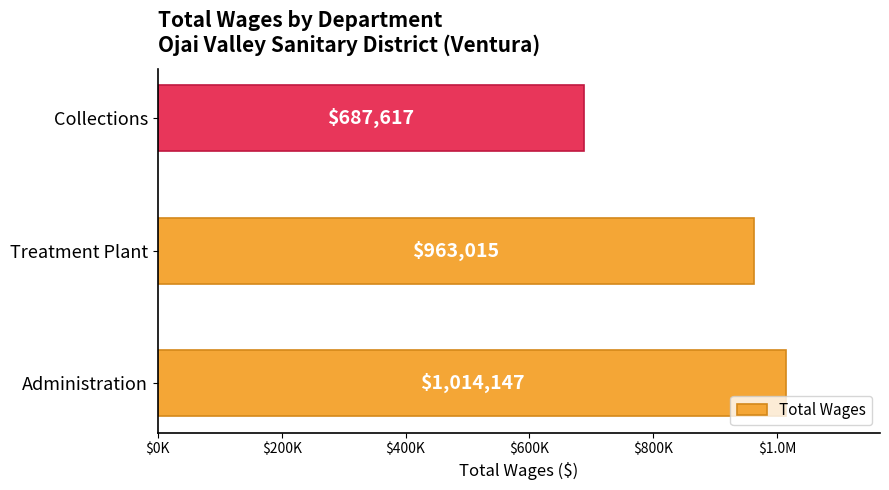

How many categories are shown in the chart?

3